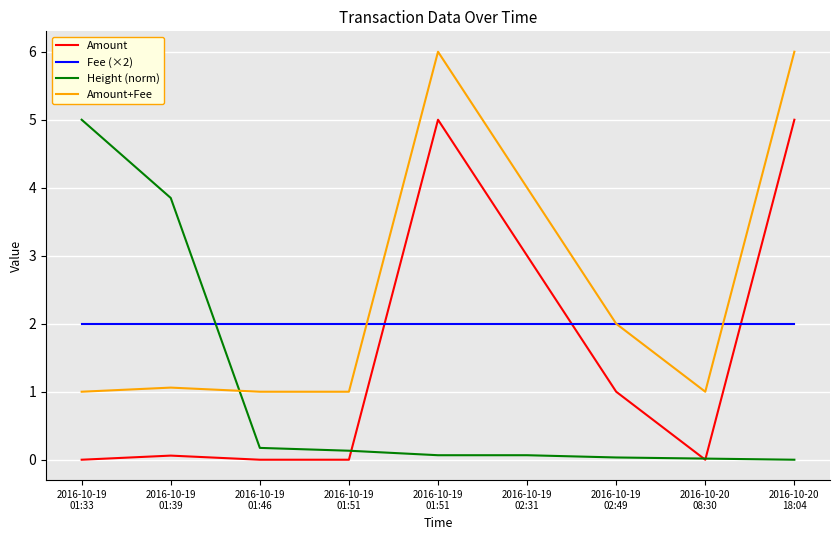

True or false: Fee (×2) and Amount intersect in this chart.

True